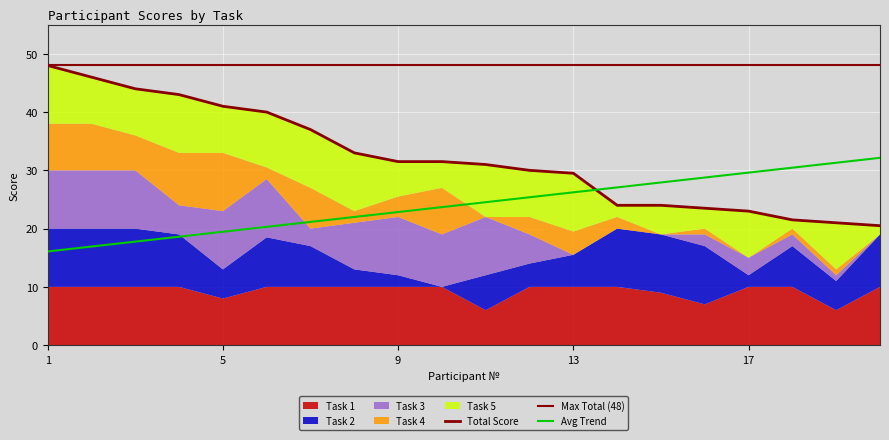

Reading left to right, what are all the values shown in this chart?

Task 1: 1=10.0	2=10.0	3=10.0	4=10.0	5=8.0	6=10.0	7=10.0	8=10.0	9=10.0	10=10.0	11=6.0	12=10.0	13=10.0	14=10.0	15=9.0	16=7.0	17=10.0	18=10.0	19=6.0	20=10.0
Task 2: 1=10.0	2=10.0	3=10.0	4=9.0	5=5.0	6=8.5	7=7.0	8=3.0	9=2.0	10=0.0	11=6.0	12=4.0	13=5.5	14=10.0	15=10.0	16=10.0	17=2.0	18=7.0	19=5.0	20=9.0
Task 3: 1=10.0	2=10.0	3=10.0	4=5.0	5=10.0	6=10.0	7=3.0	8=8.0	9=10.0	10=9.0	11=10.0	12=5.0	13=0.0	14=0.0	15=0.0	16=2.0	17=3.0	18=2.0	19=1.0	20=0.0
Task 4: 1=8.0	2=8.0	3=6.0	4=9.0	5=10.0	6=2.0	7=7.0	8=2.0	9=3.5	10=8.0	11=0.0	12=3.0	13=4.0	14=2.0	15=0.0	16=1.0	17=0.0	18=1.0	19=1.0	20=0.0
Task 5: 1=10.0	2=8.0	3=8.0	4=10.0	5=8.0	6=9.5	7=10.0	8=10.0	9=6.0	10=4.5	11=9.0	12=8.0	13=10.0	14=2.0	15=5.0	16=3.5	17=8.0	18=1.5	19=8.0	20=1.5
Total: 1=48.0	2=46.0	3=44.0	4=43.0	5=41.0	6=40.0	7=37.0	8=33.0	9=31.5	10=31.5	11=31.0	12=30.0	13=29.5	14=24.0	15=24.0	16=23.5	17=23.0	18=21.5	19=21.0	20=20.5